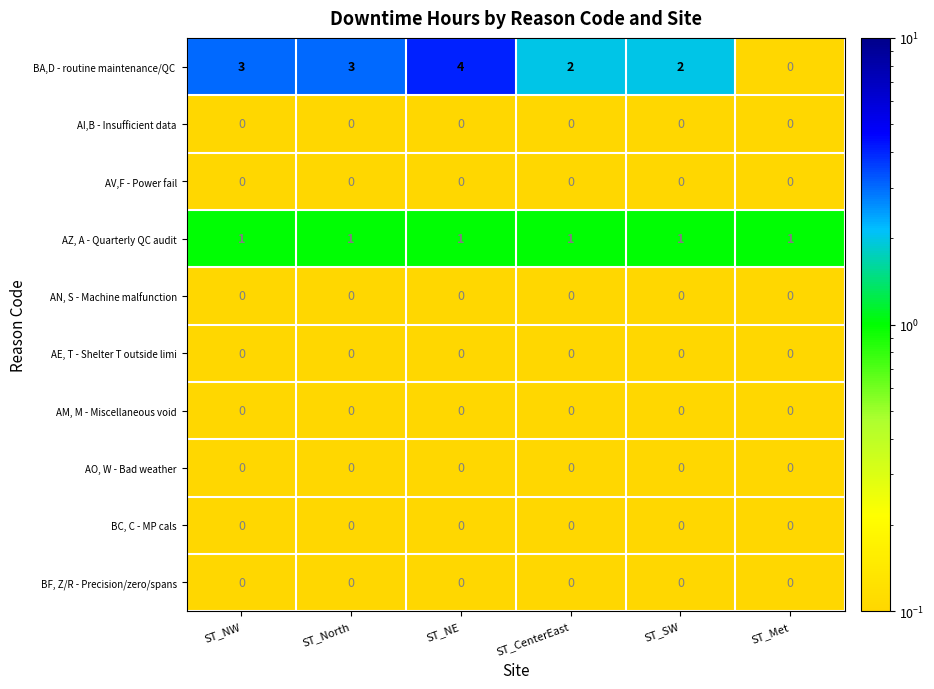

Is the value of AV,F - Power fail at ST_North greater than the value of AZ, A - Quarterly QC audit at ST_NW?

No